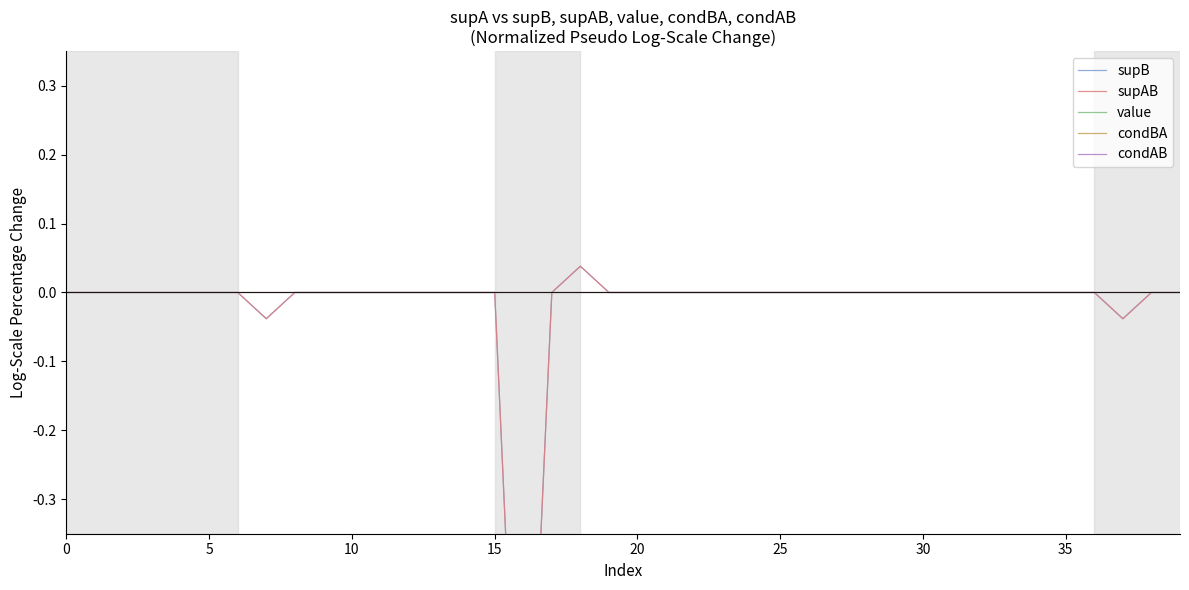

How many lines are shown in the chart?

5